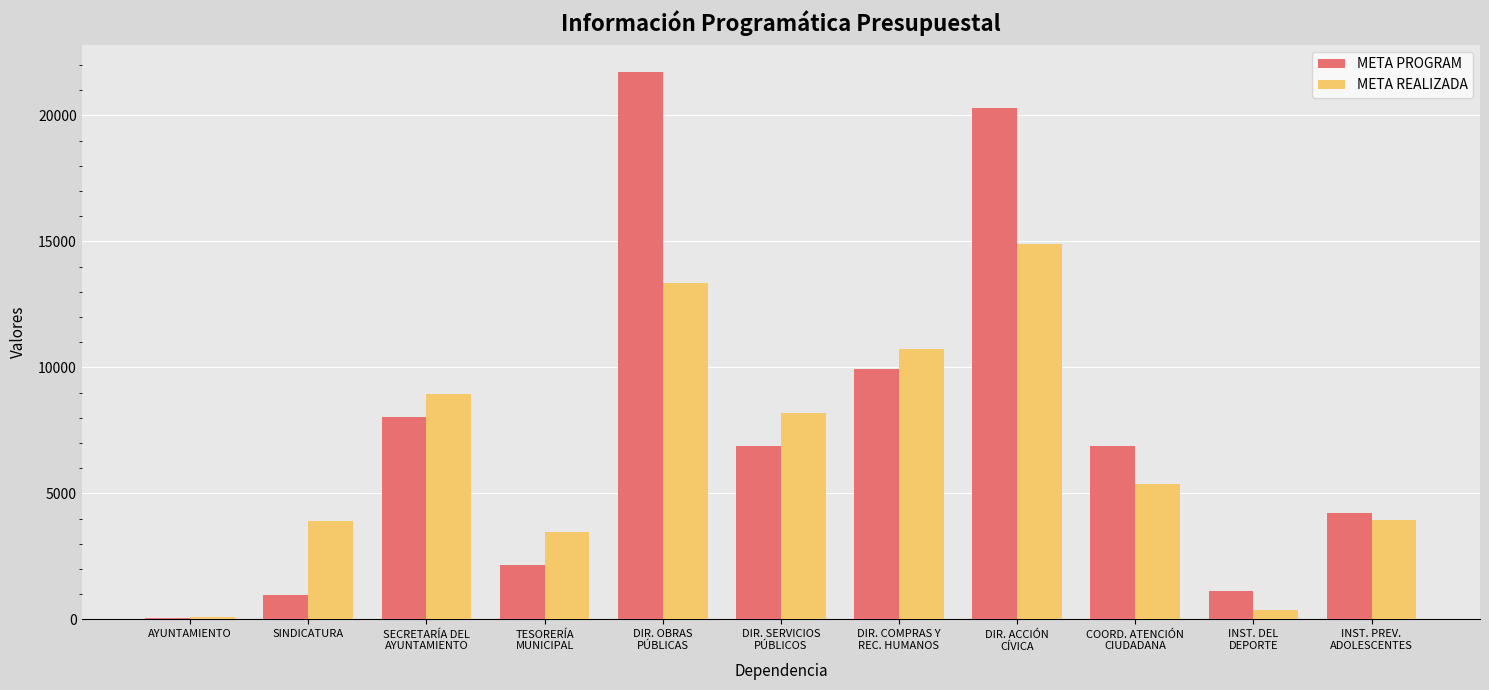

What is the maximum value shown in the chart?

21716